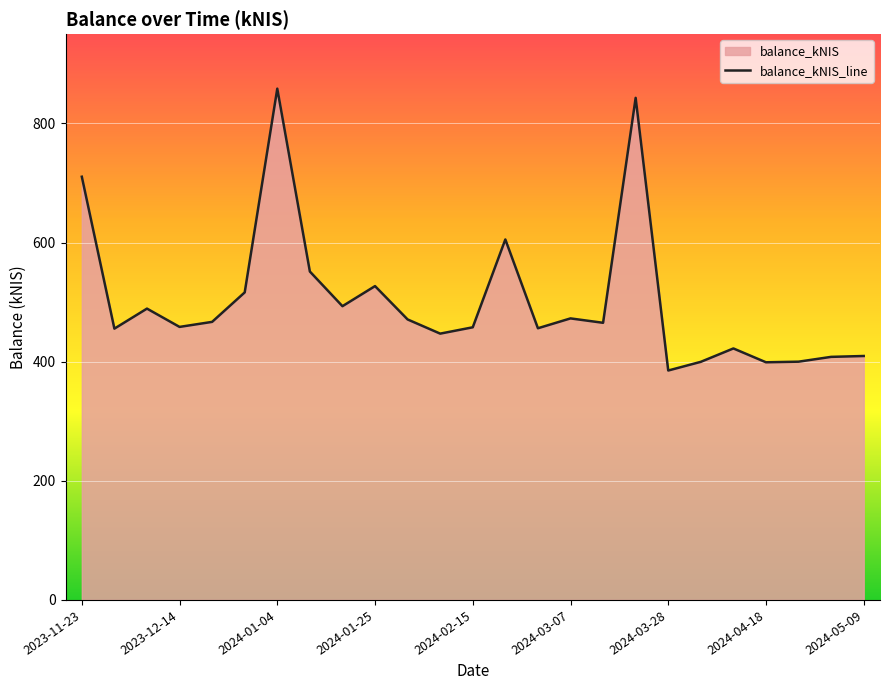

Where is the data nearest to the value 621?

13